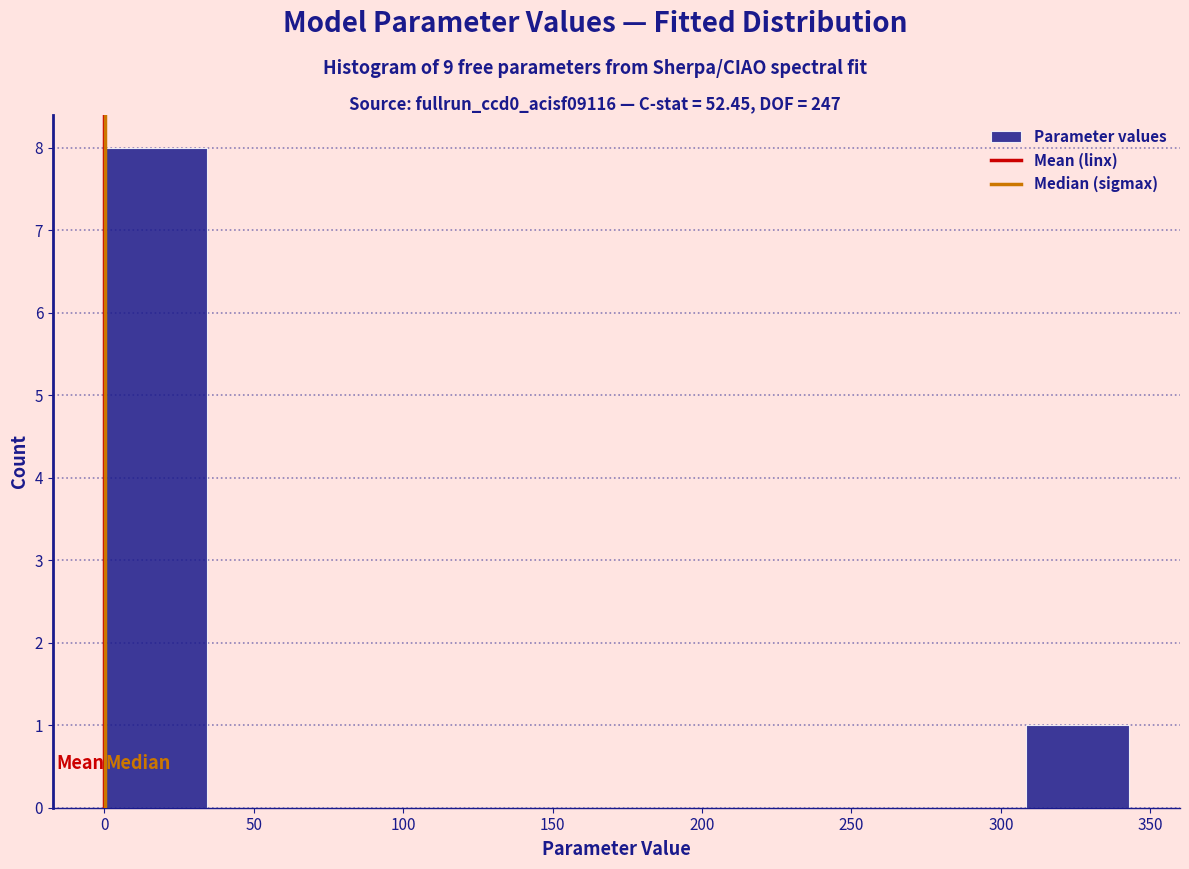

What is the height of the bar covering 310 to 345 on the x-axis? Neither the bar edges nor the heights are printed on the chart, so give them approximately, as read against the axes.

1